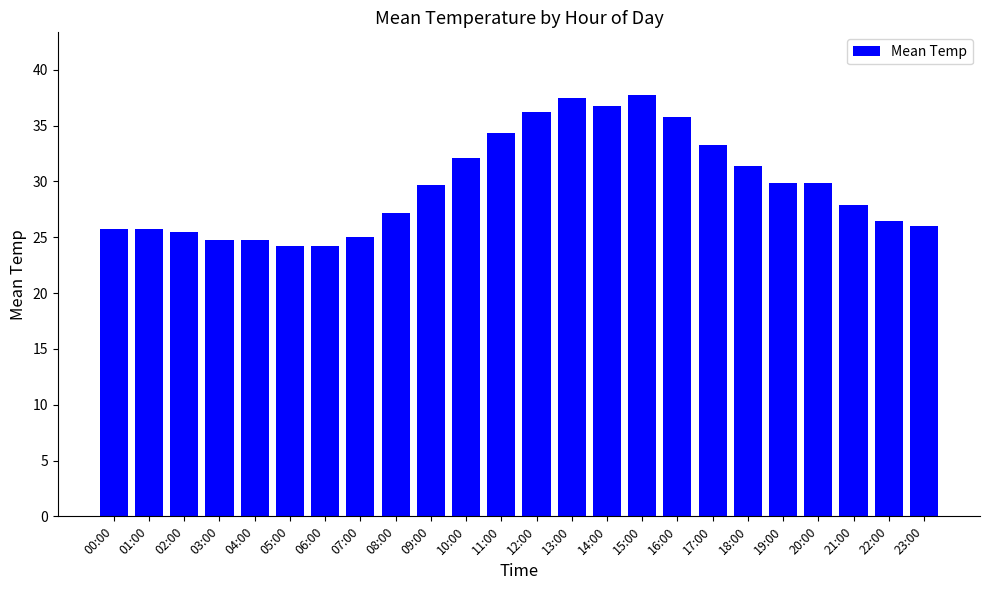

Is it true that the value at 07:00 is 6.1?

False